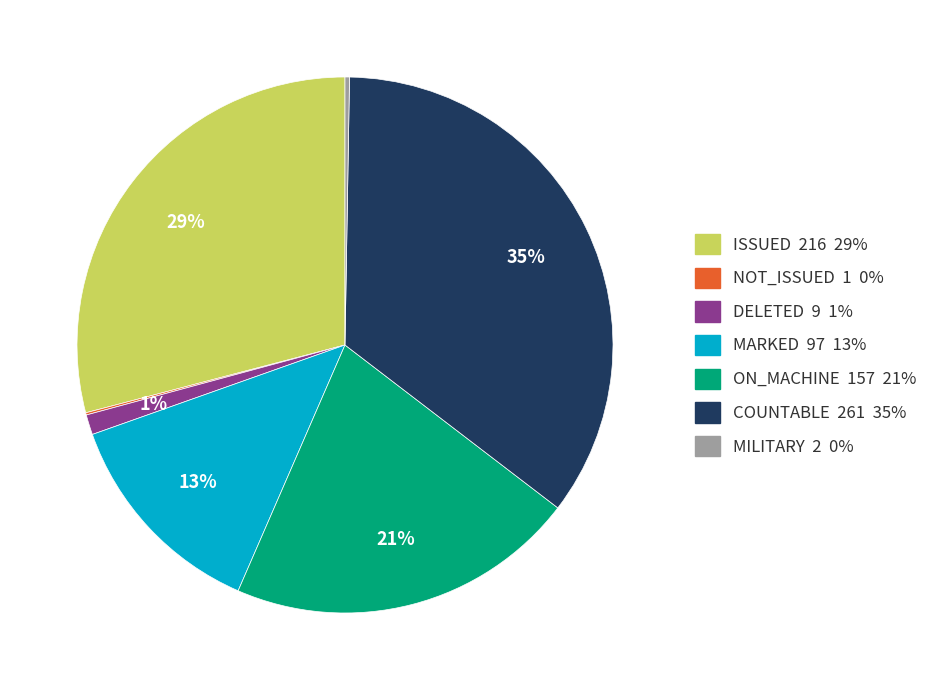

Combined, do MARKED 97 13% and COUNTABLE 261 35% account for over 50%?

No